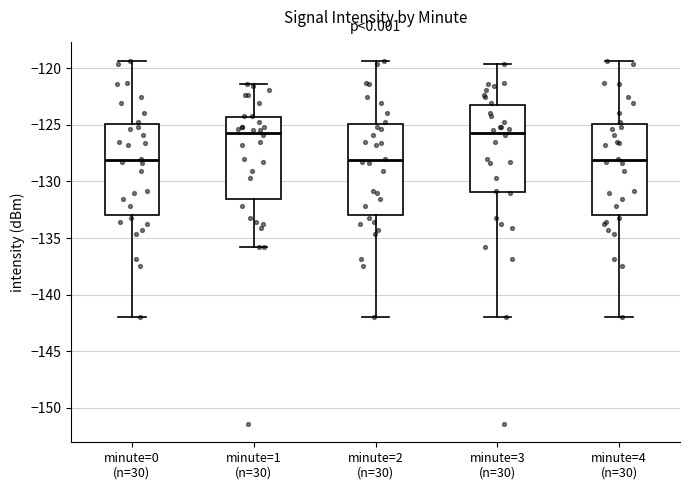

Reading left to right, transcribe this box plot: for each box, give where its median line is, the range the box spans, and where its two whiskers end, as read against the y-axis. The values are not printed on the chart, so give them approximately, as read against the axis.

minute=0 (n=30): median -128.0, box -133.0 to -125.0, whiskers -142.0 to -119.5
minute=1 (n=30): median -125.5, box -131.5 to -124.5, whiskers -136.0 to -121.5
minute=2 (n=30): median -128.0, box -133.0 to -125.0, whiskers -142.0 to -119.5
minute=3 (n=30): median -125.5, box -131.0 to -123.5, whiskers -142.0 to -119.5
minute=4 (n=30): median -128.0, box -133.0 to -125.0, whiskers -142.0 to -119.5